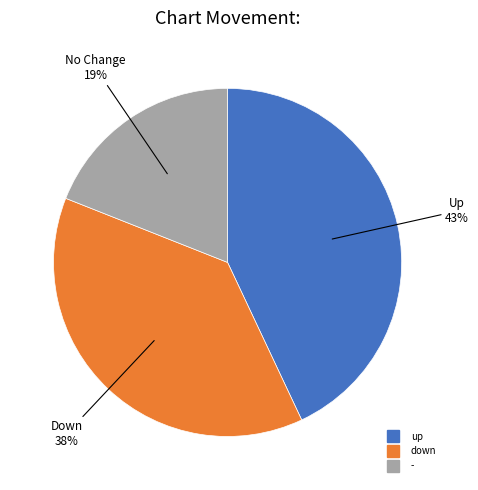

Is it true that down is 26% of the pie?

False